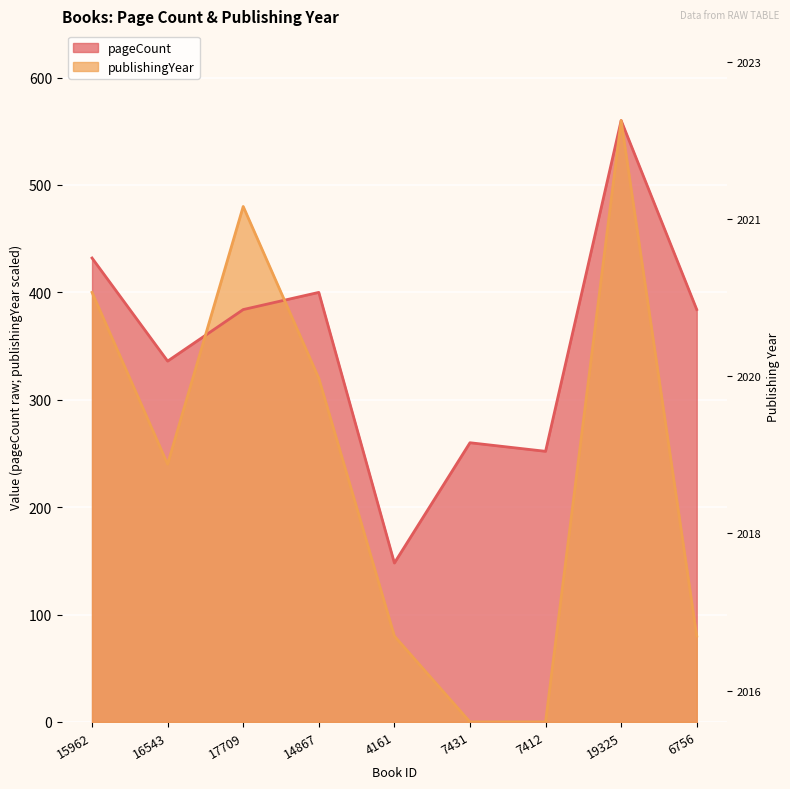

What is the label of the 2nd point from the left?

16543